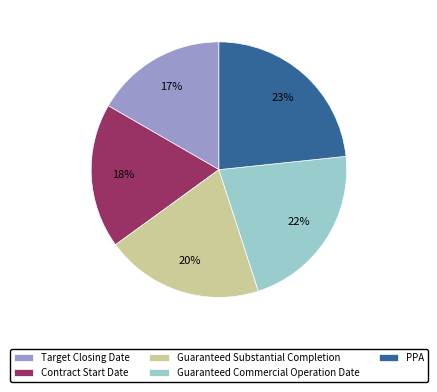

Combined, do Guaranteed Substantial Completion and Contract Start Date account for over 50%?

No